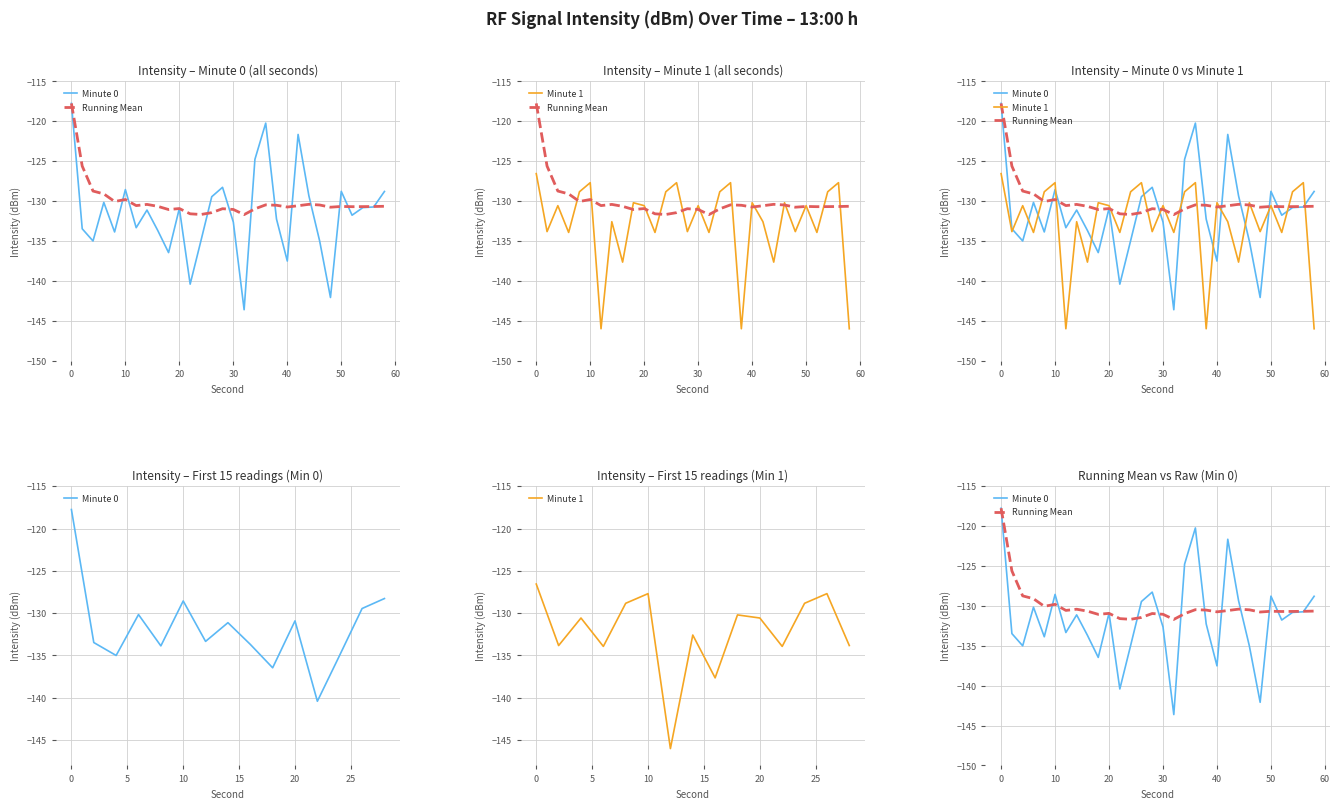

Is it true that Minute 1 equals -133.9 at 52?

True